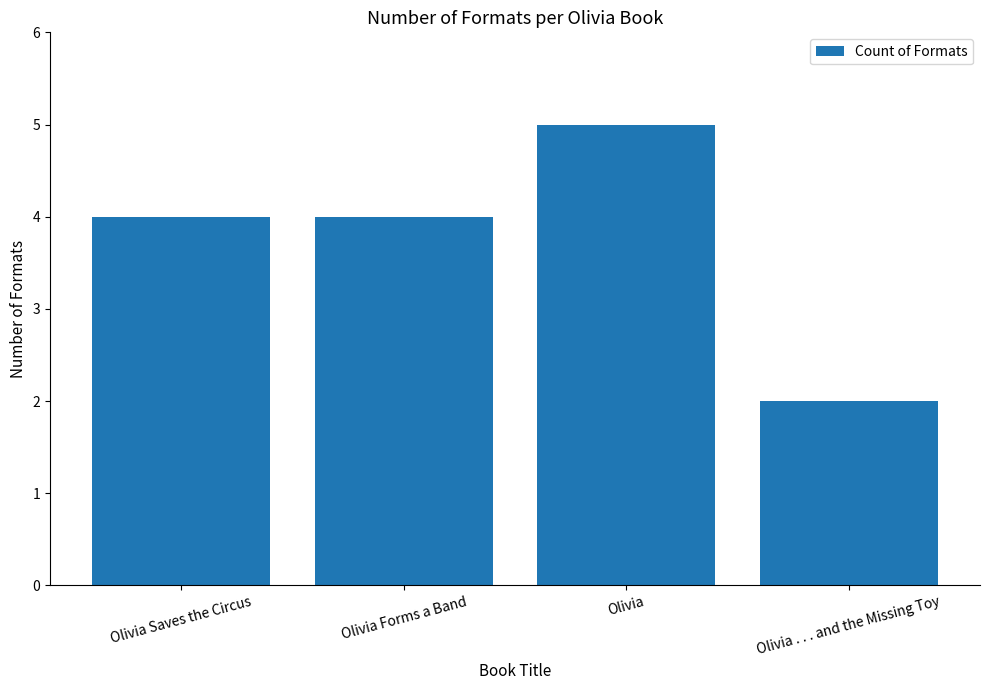

Count the values in the range 4 to 5.

3